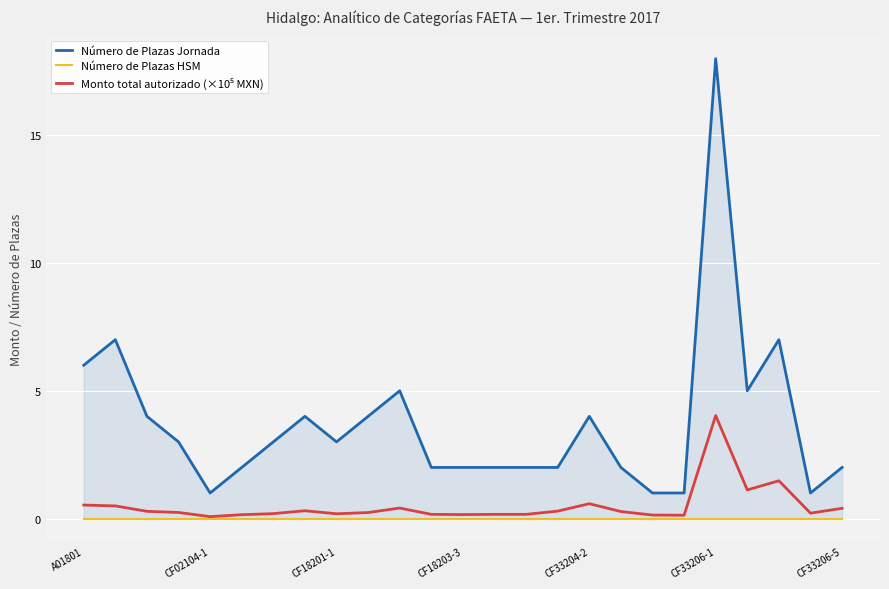

Which has a higher value, CF33206-5 or 14?

CF33206-5